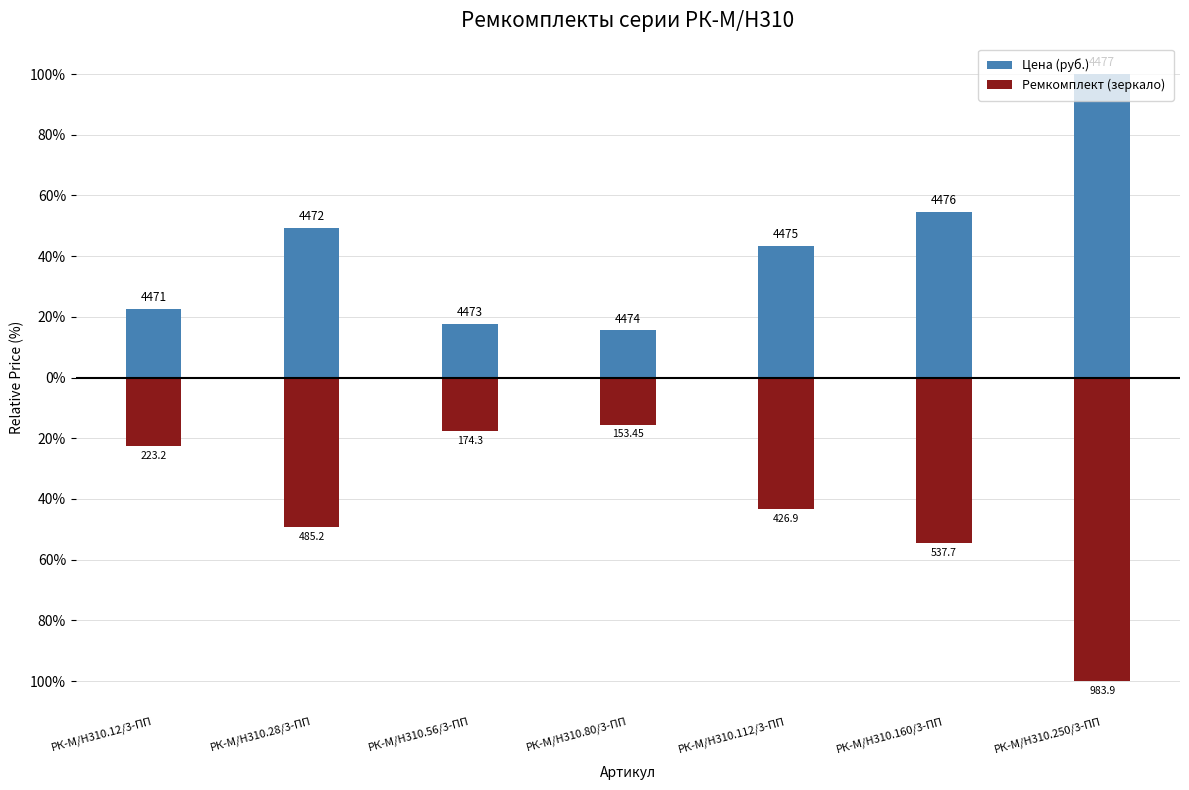

What are all the series names shown in the legend?

Цена (руб.), Ремкомплект (зеркало)